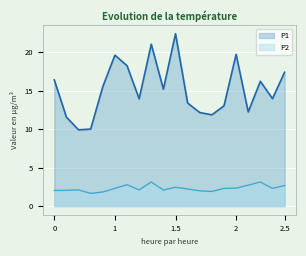

What is the sum of all P2 values?

46.0